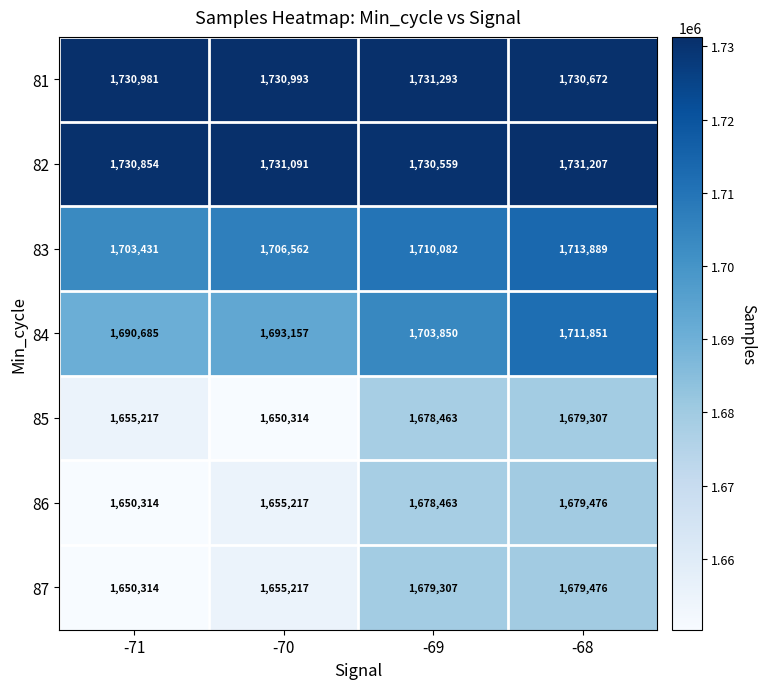

Which series changed the most between -71 and -69?

87